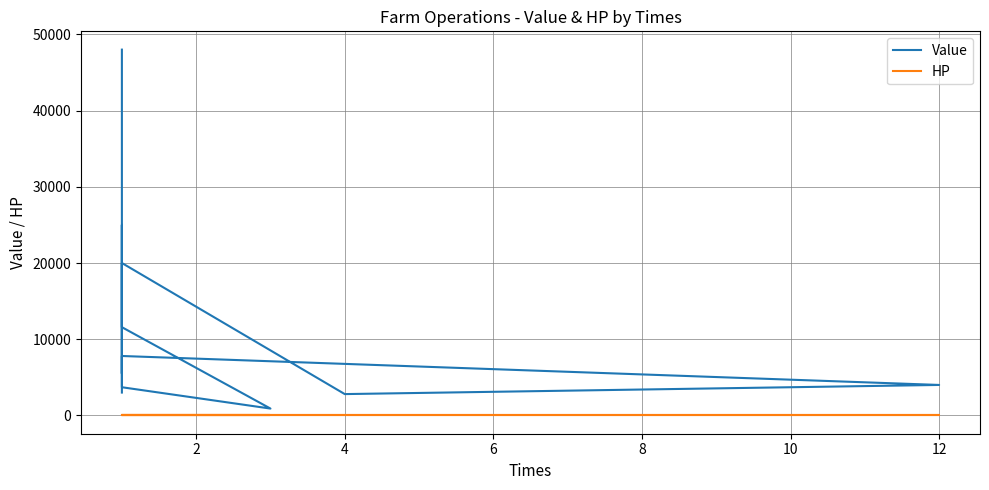

What is the difference between the maximum and minimum values in the Value series?

47100